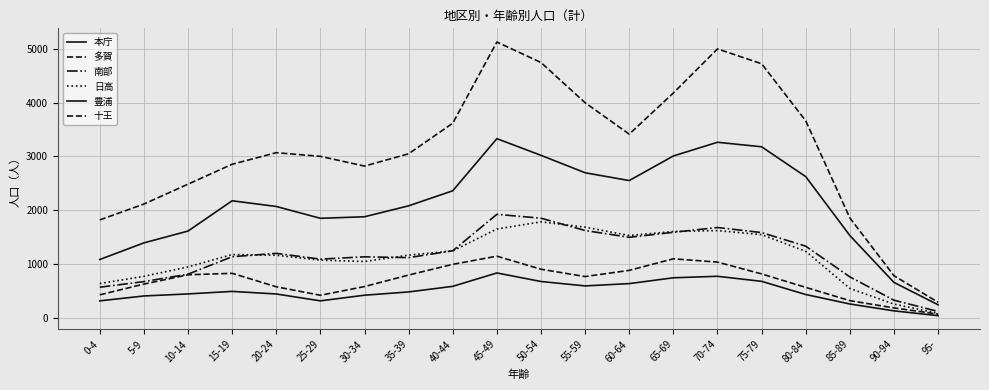

How many intersections are there between 南部 and 日高?

5